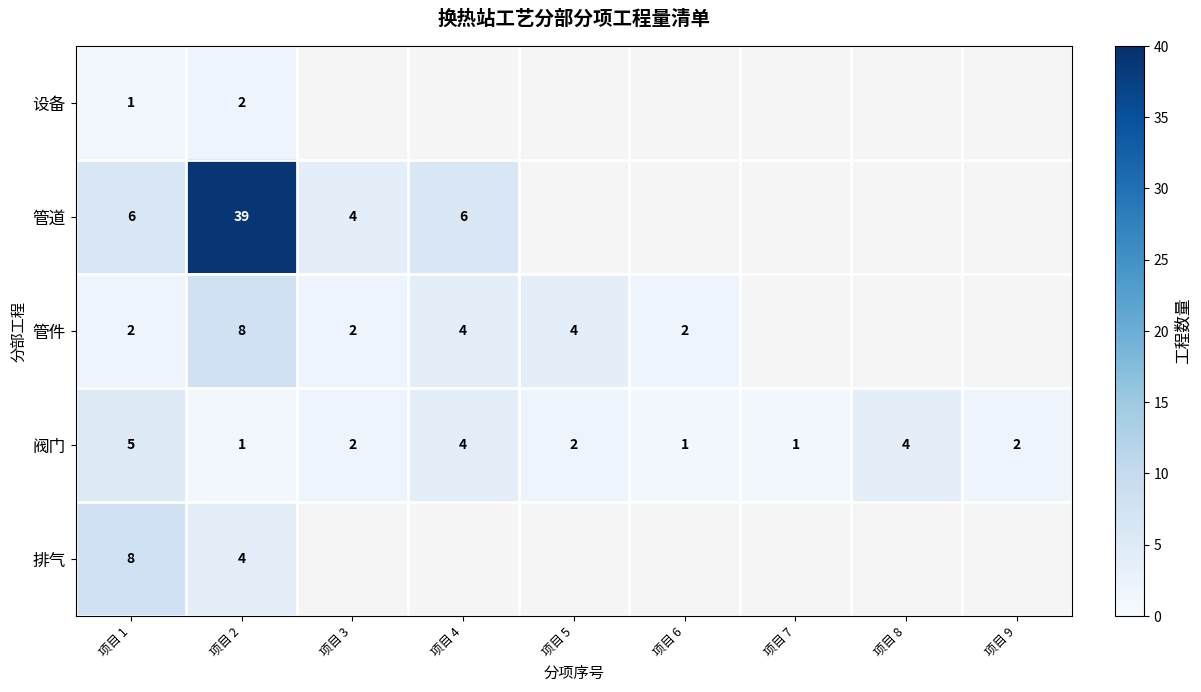

What is the sum of the 阀门 values at 项目 3 and 项目 2?

3